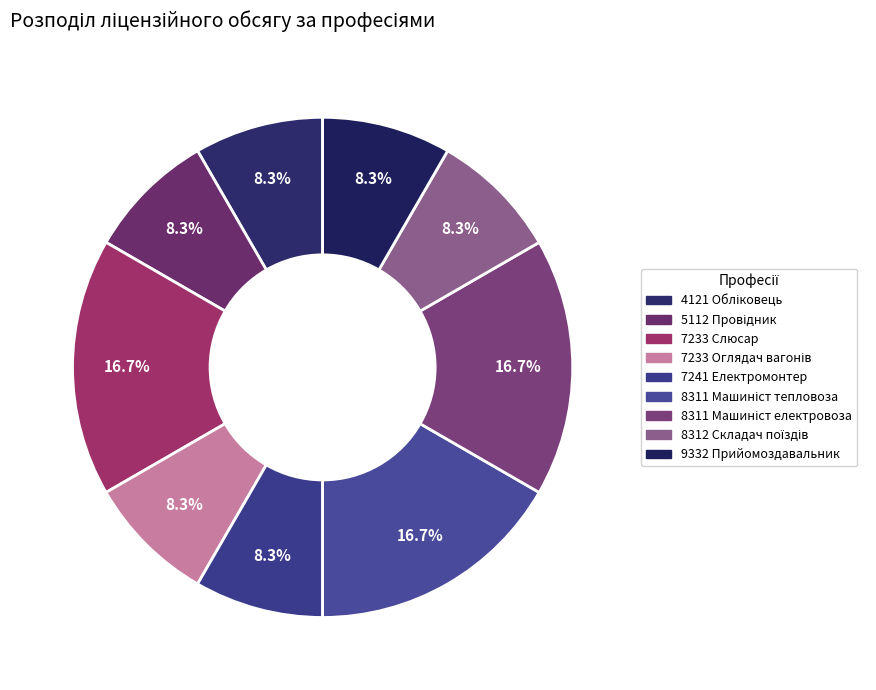

Which category has the biggest portion of the pie?

7233 Слюсар з ремонту рухомого складу